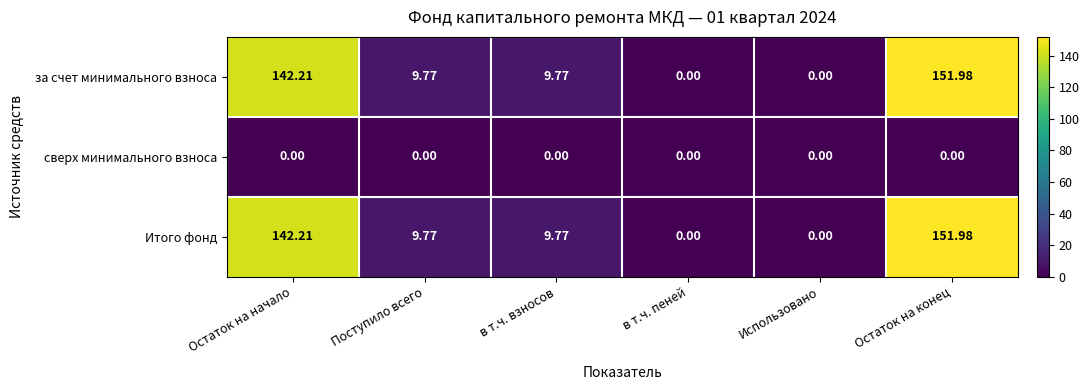

Count the number of data series in this chart.

3